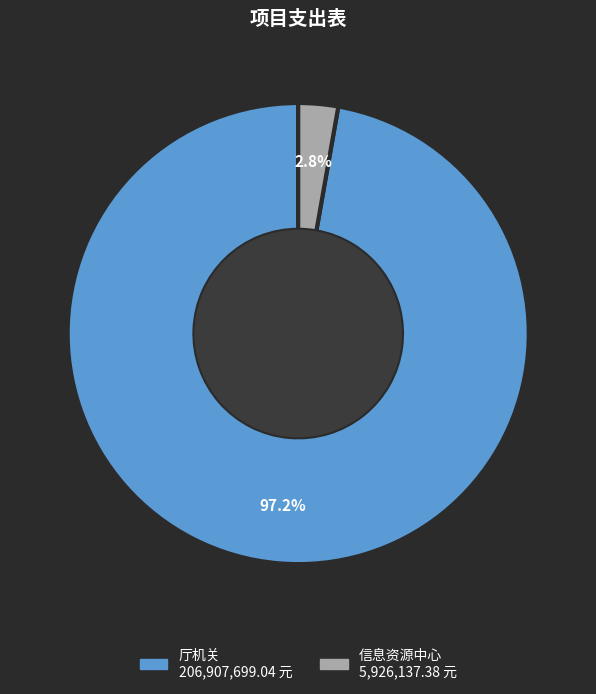

Which has a higher value, 信息资源中心 or 厅机关?

厅机关